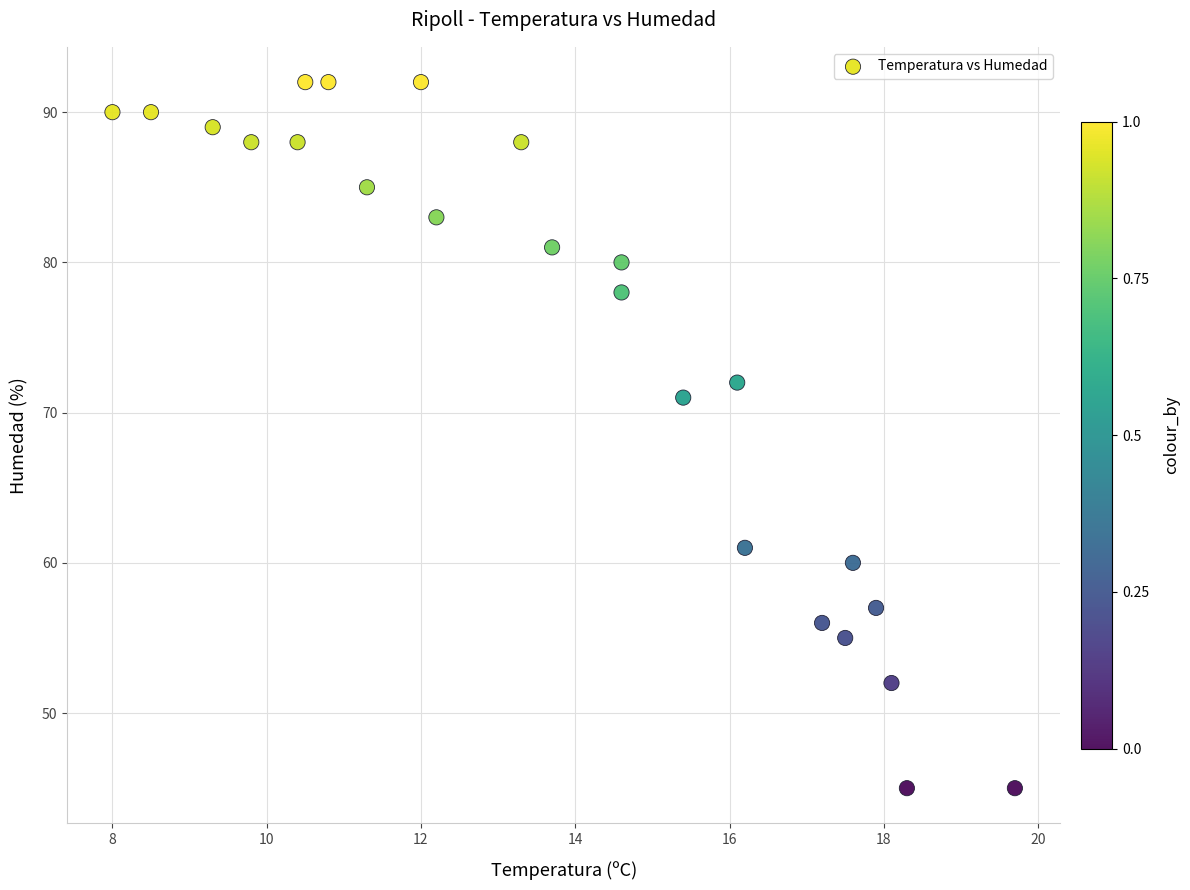

What Y value in the scatter plot is closest to 68?

71